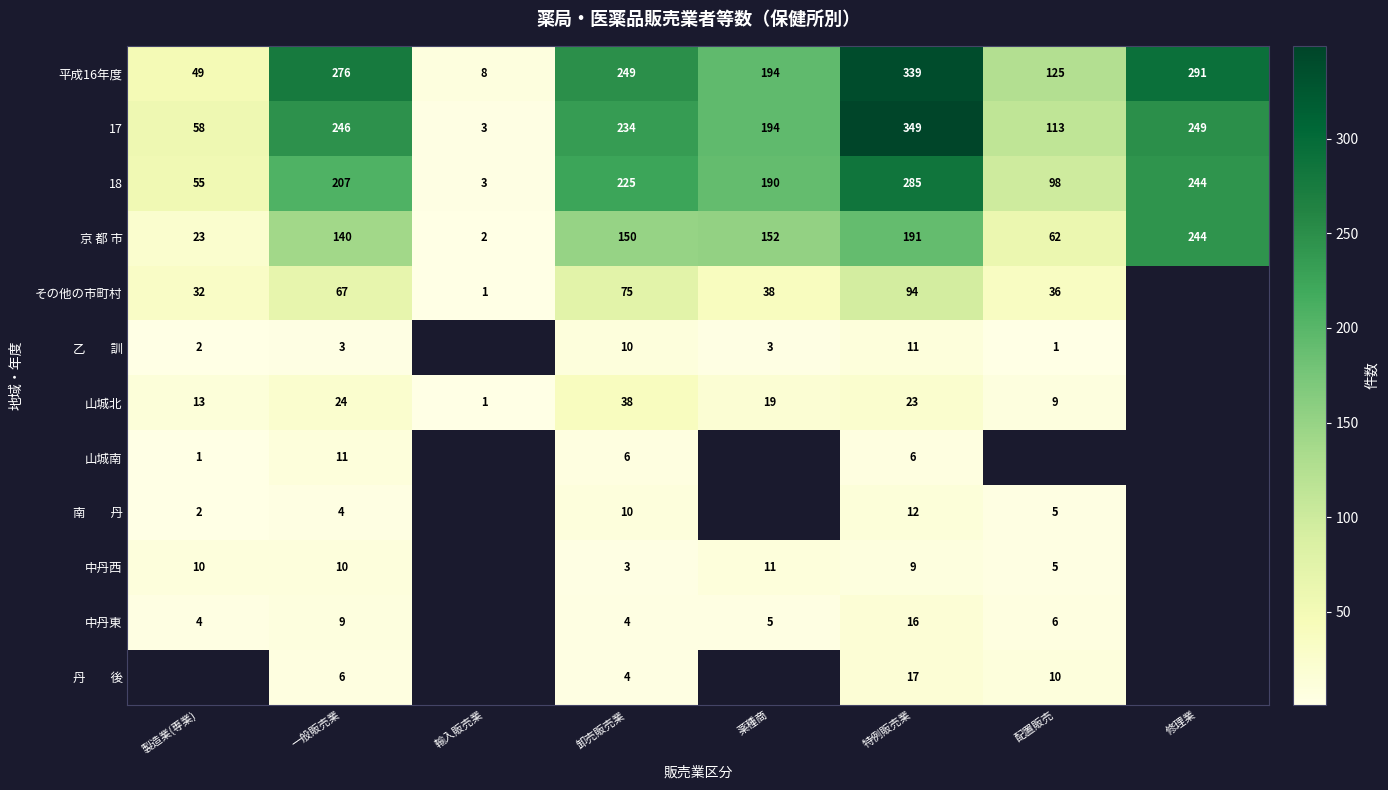

Is the value of 山城北 at 薬種商 greater than the value of 中丹西 at 製造業(専業)?

Yes